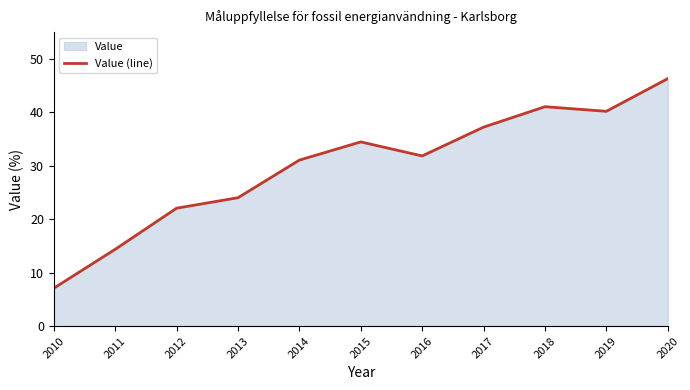

The chart shows a value of 24.0 at 2013. True or false?

True